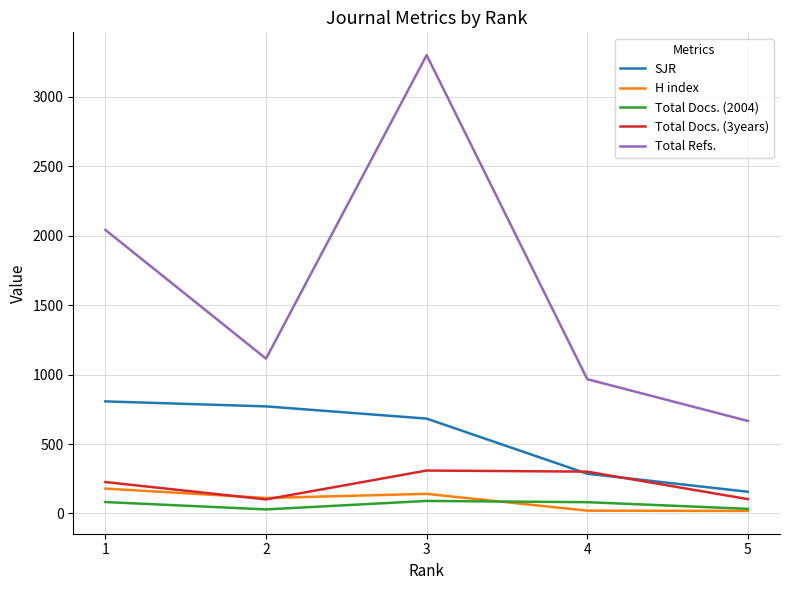

True or false: SJR and Total Docs. (2004) cross at least once.

False